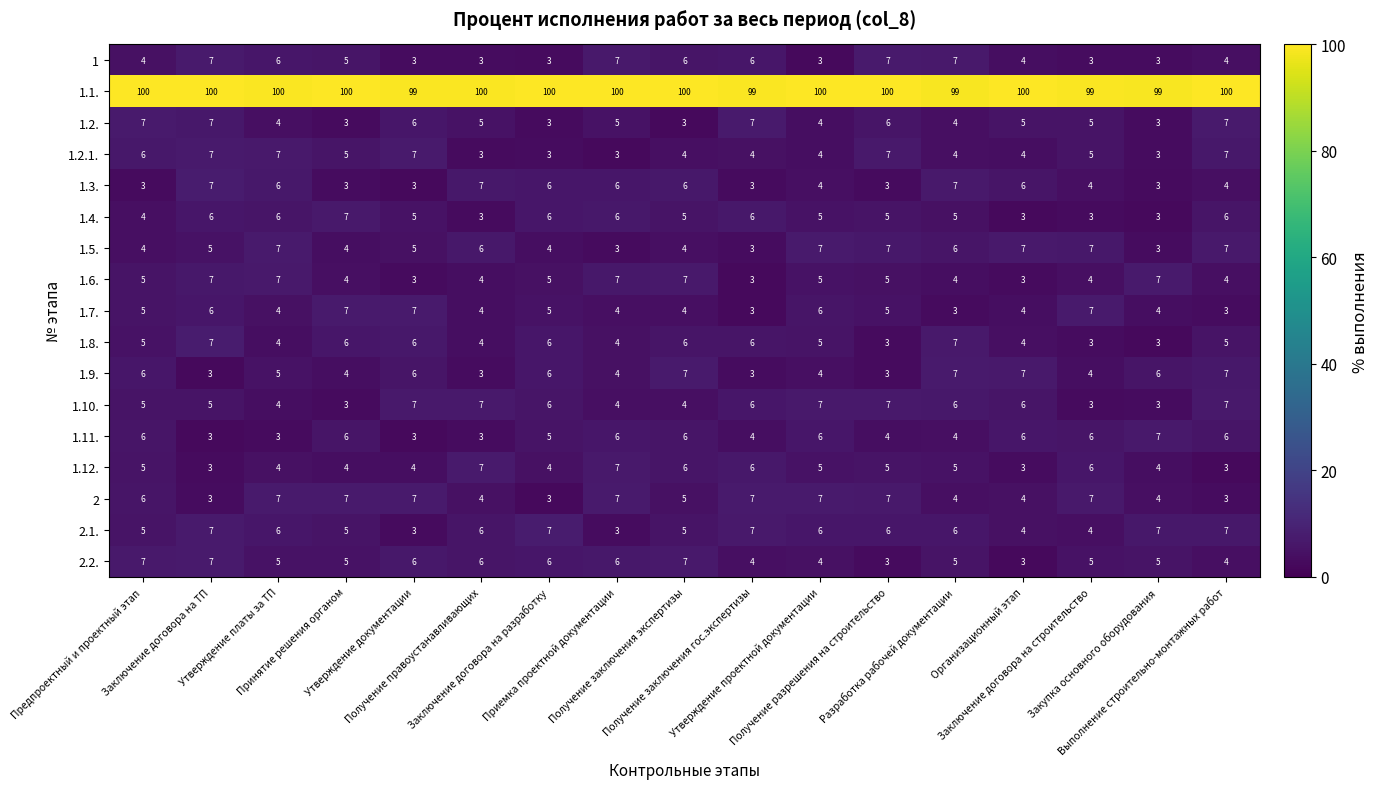

How many data points does each series have?

17